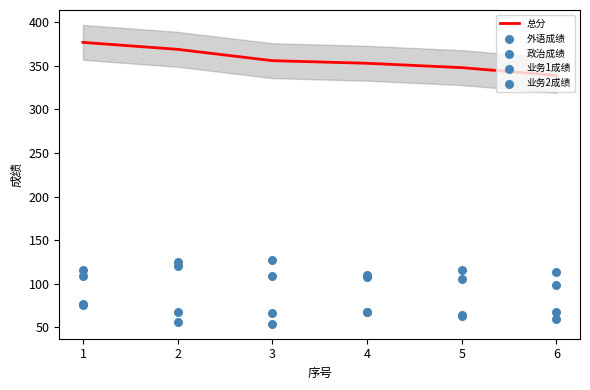

What are all the series names shown in the legend?

总分, 外语成绩, 政治成绩, 业务1成绩, 业务2成绩